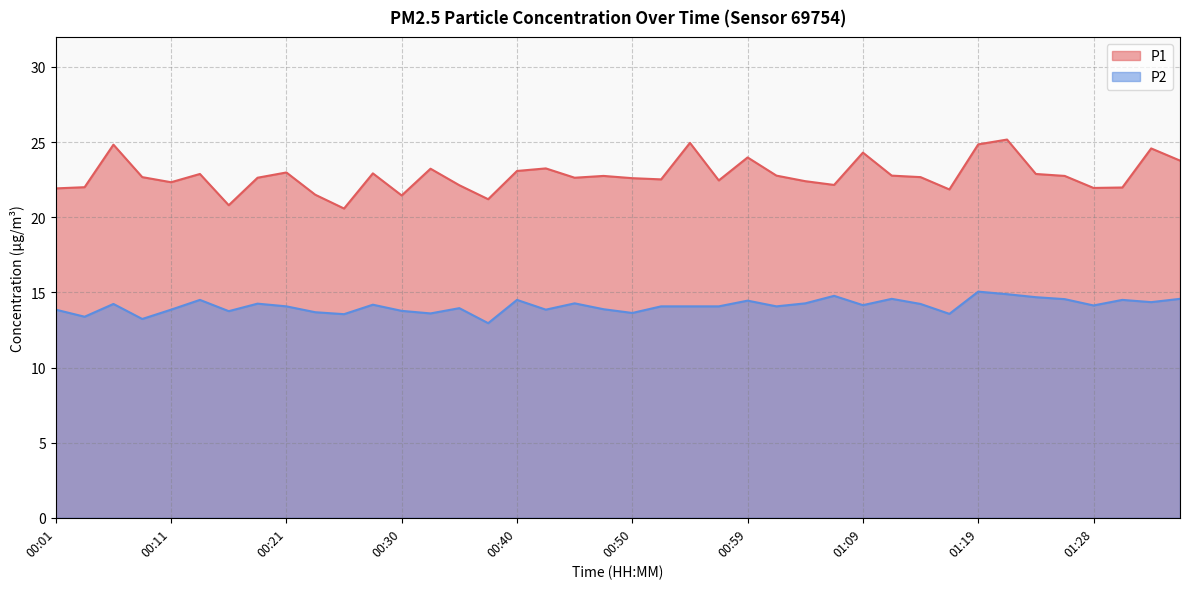

How many lines are shown in the chart?

2